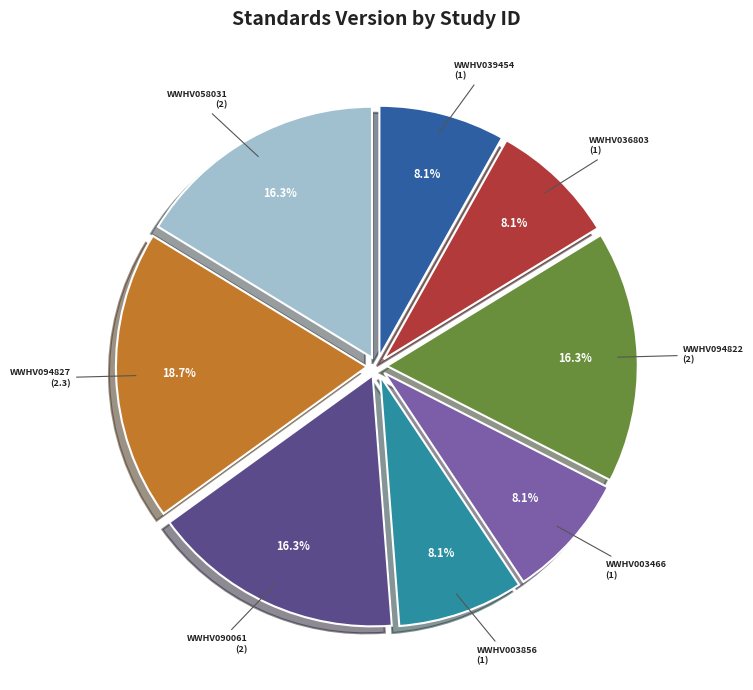

Does any single category account for the majority?

No